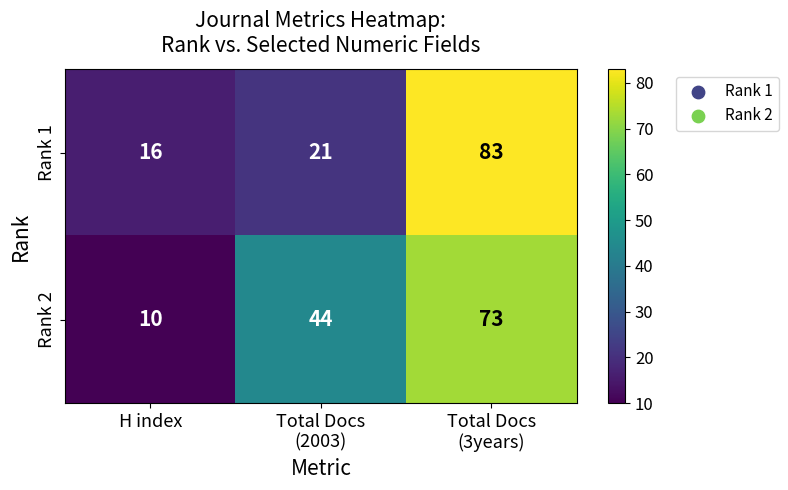

What is the total value across all series at Total Docs
(3years)?

156